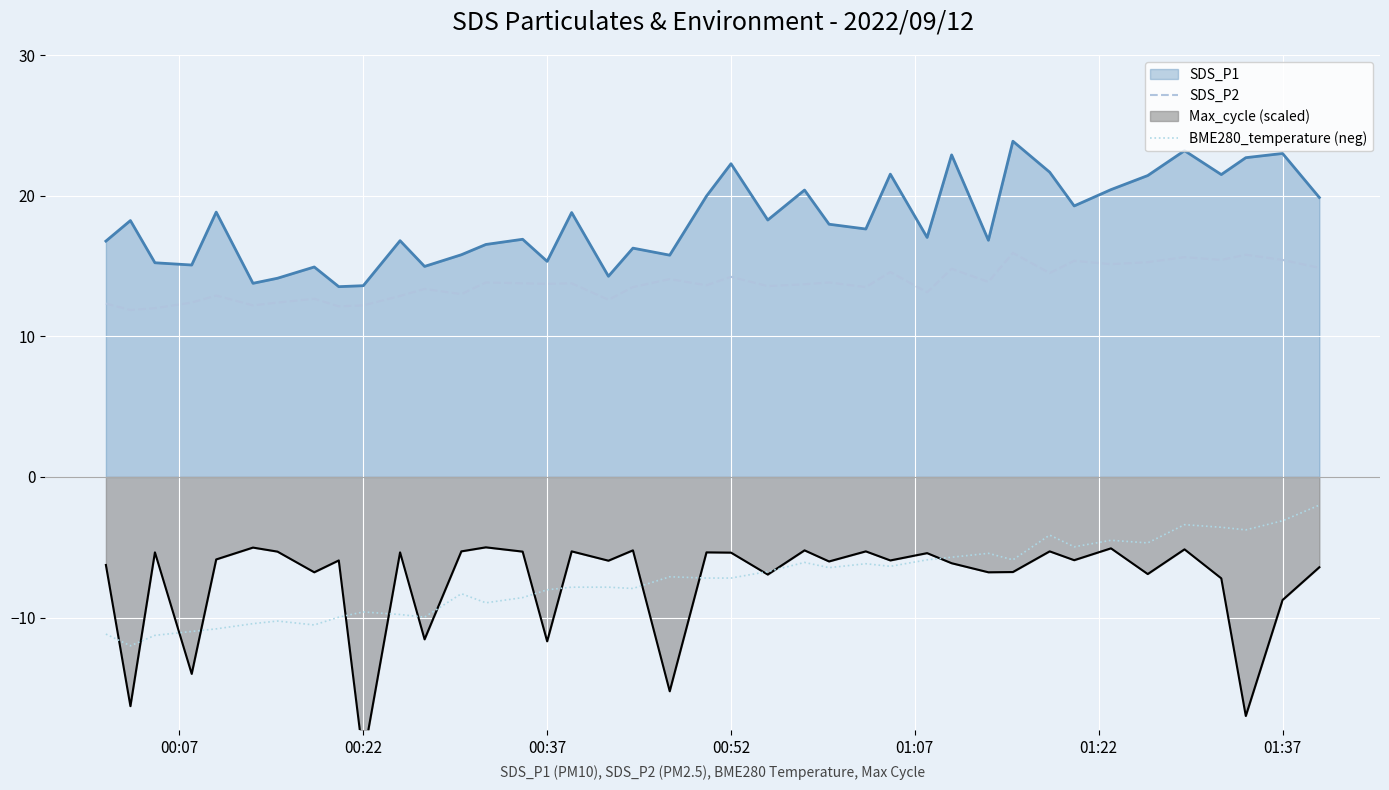

True or false: SDS_P2 and BME280_temperature (neg) intersect in this chart.

False